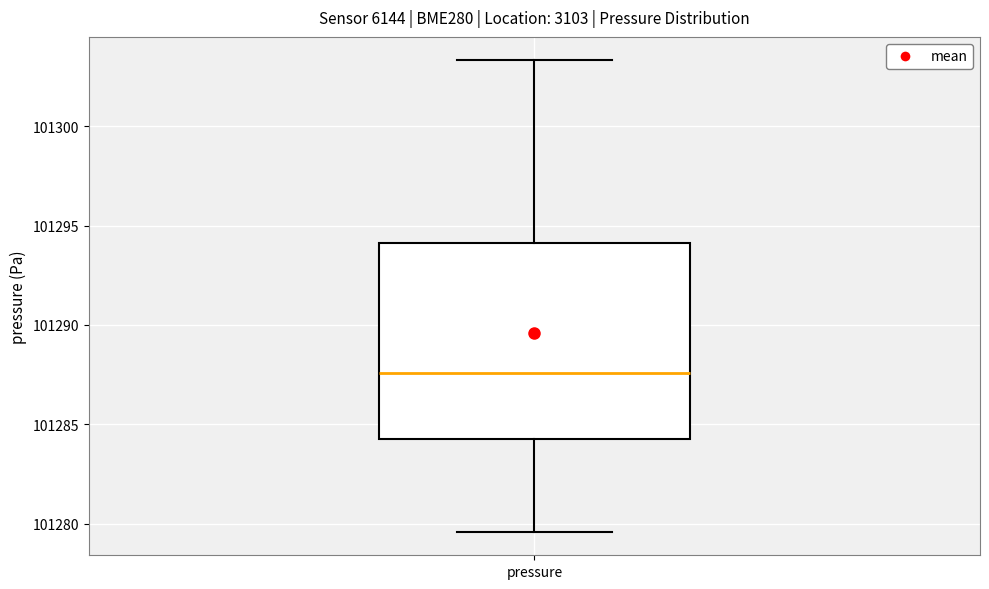

Read this box plot against the y-axis: the position of the median line, the range covered by the box, and the ends of both whiskers. The values are not printed on the chart, so give them approximately, as read against the axis.

median 101287.5, box 101284.5 to 101294.0, whiskers 101279.5 to 101303.5